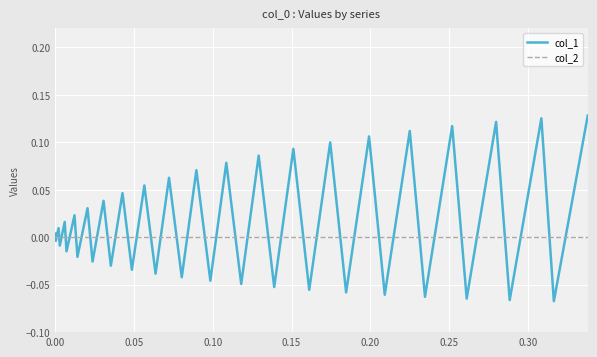

Rank the series by their average value, from highest to lowest.

col_1, col_2